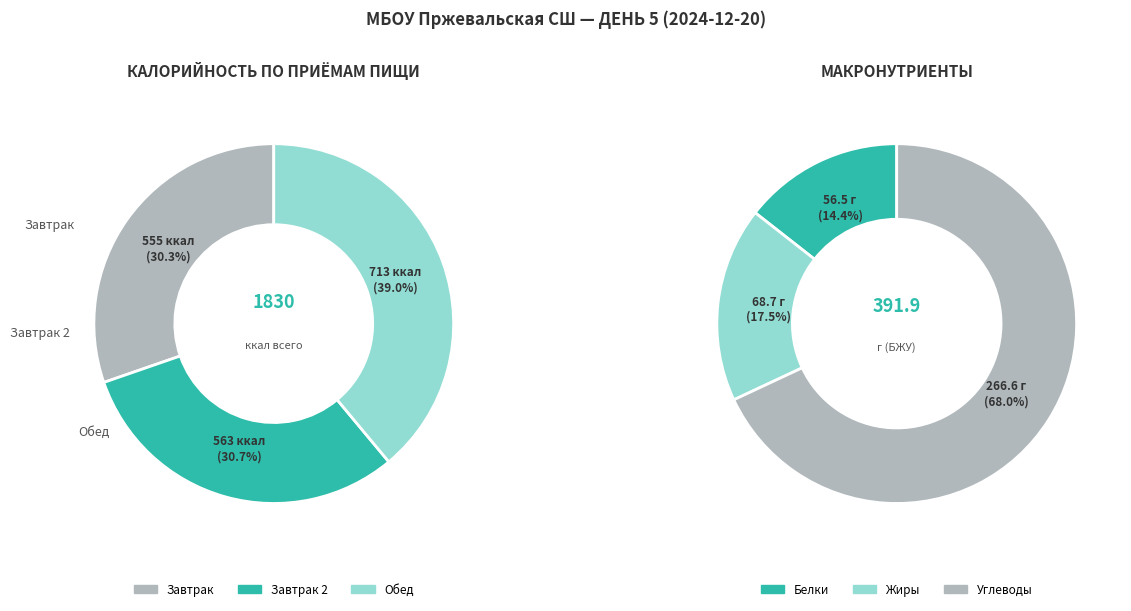

How many segments does this pie chart have?

3